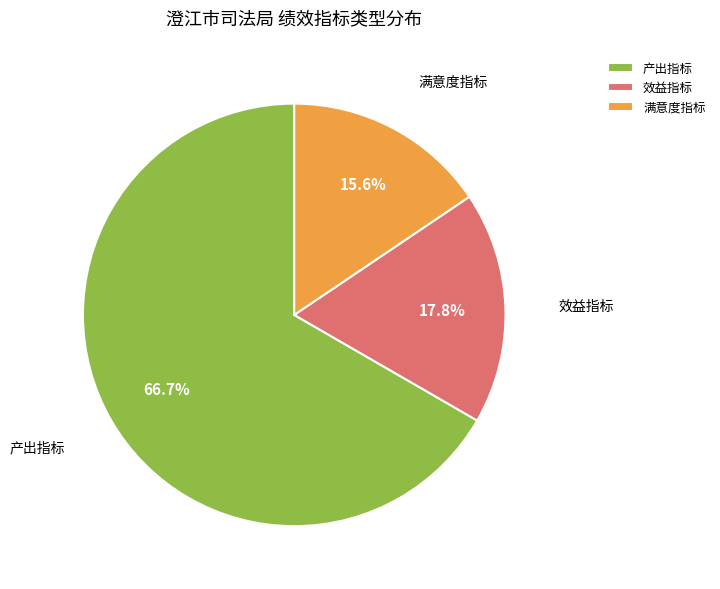

What is the majority slice?

产出指标